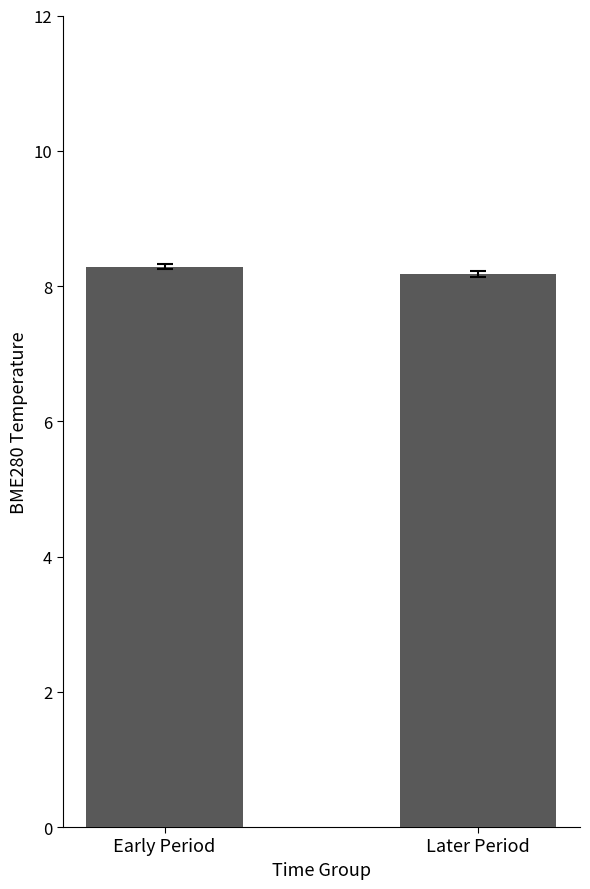

Read the value at Later Period.

8.2